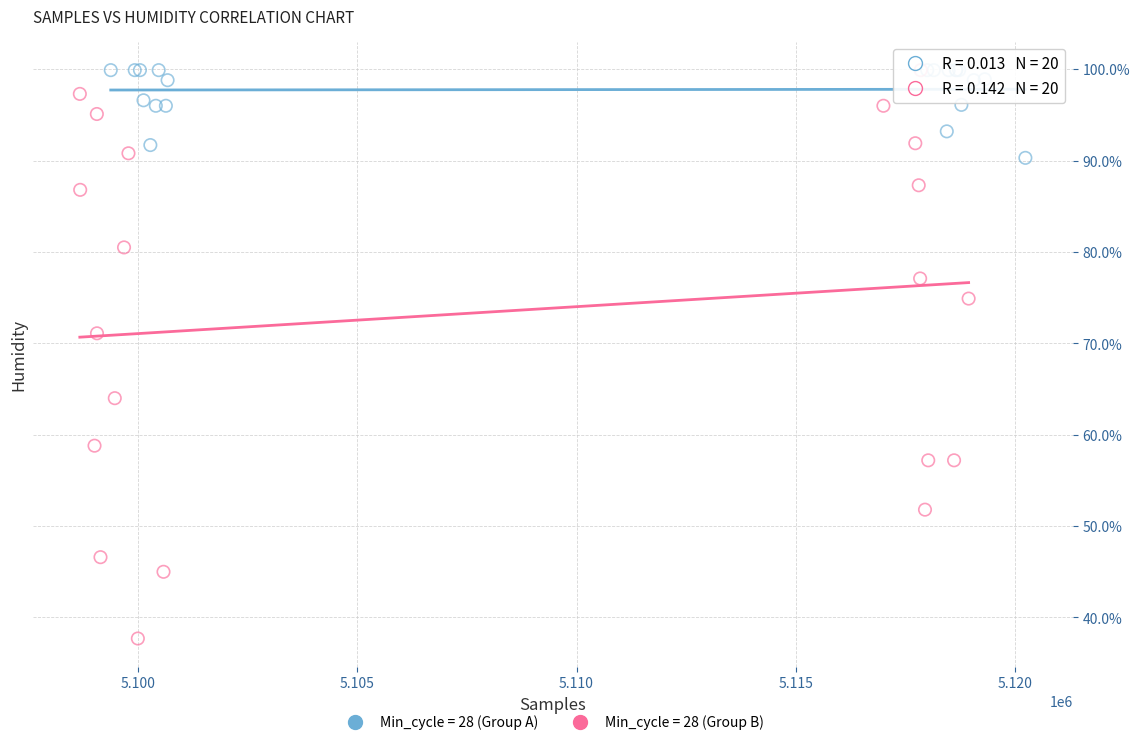

Which series reaches the minimum Y coordinate?

Min_cycle = 28 (Group B)